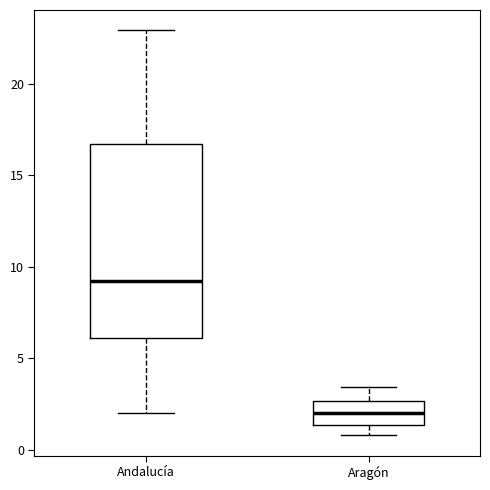

Where is the upper edge of the box for Aragón on the y-axis? The values are not printed on the chart, so give them approximately, as read against the axis.

2.5